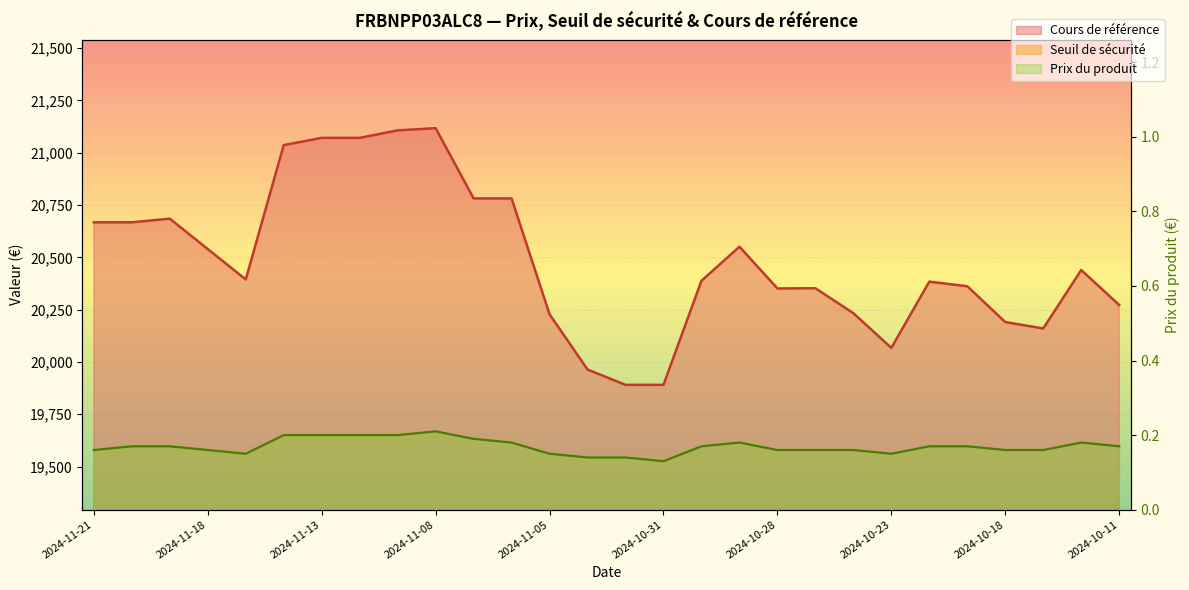

The Cours de référence series shows 34742.9 at 2024-10-22. True or false?

False